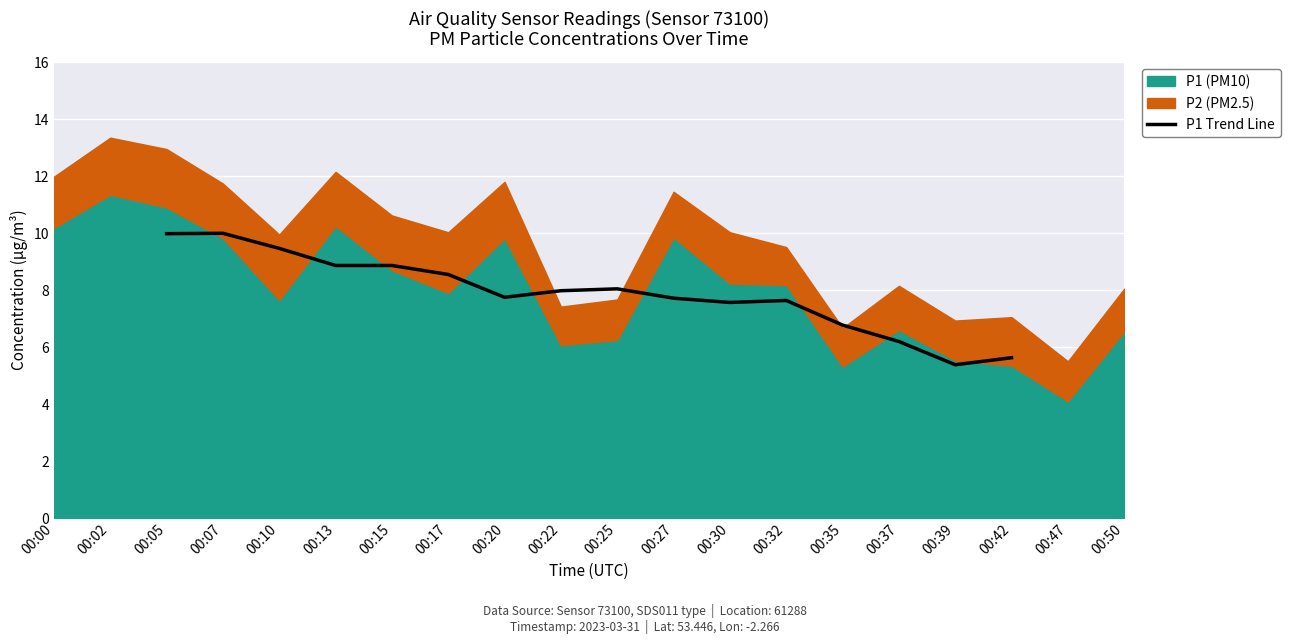

How many data points are less than 7?

4